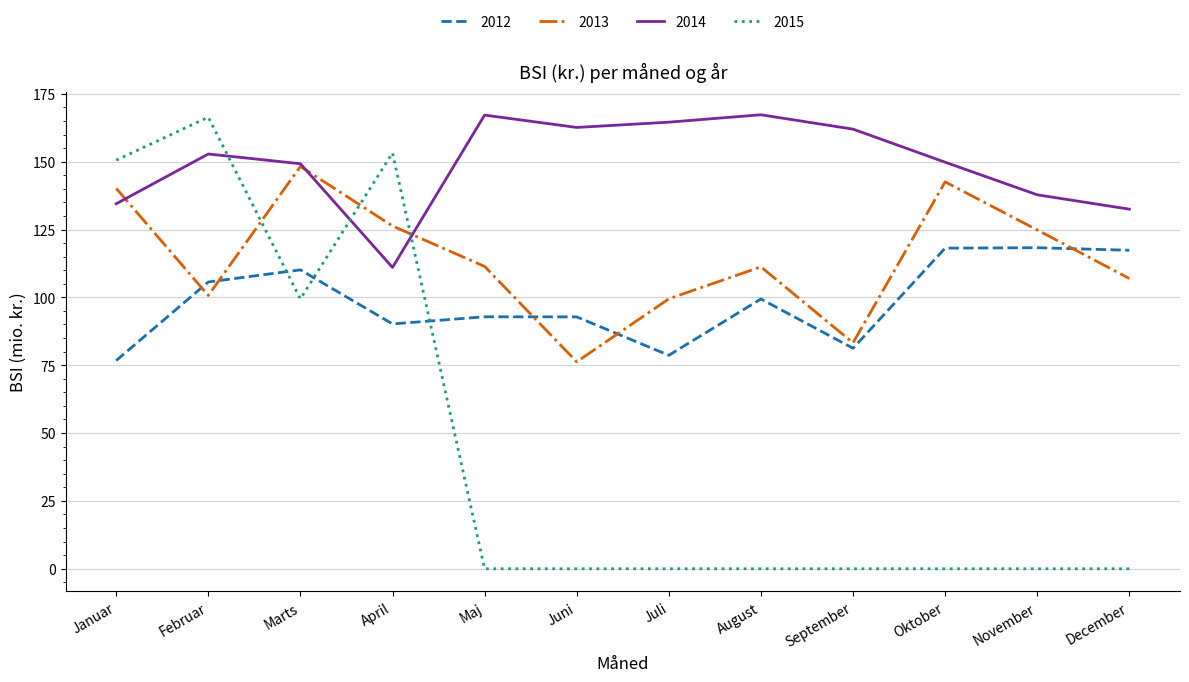

What is the sum of all 2015 values?

569.6